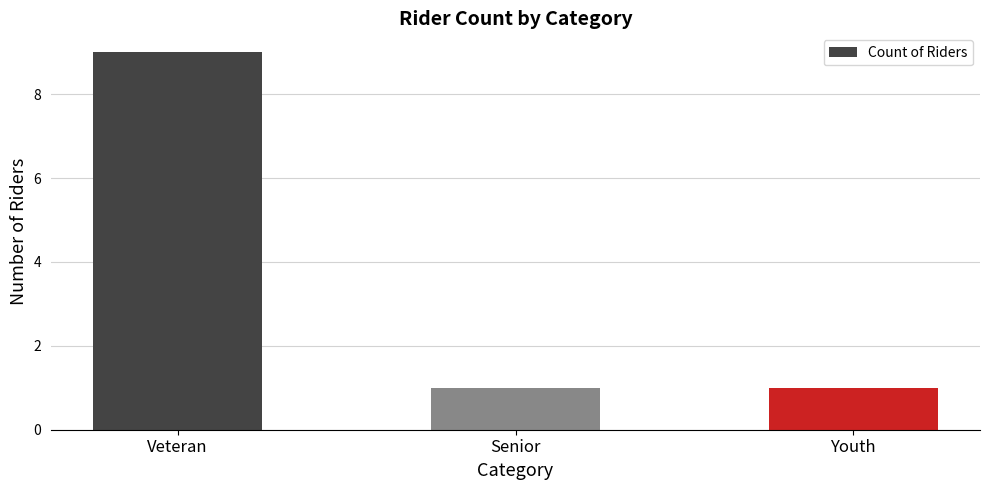

What is the label of the 2nd bar from the left?

Senior